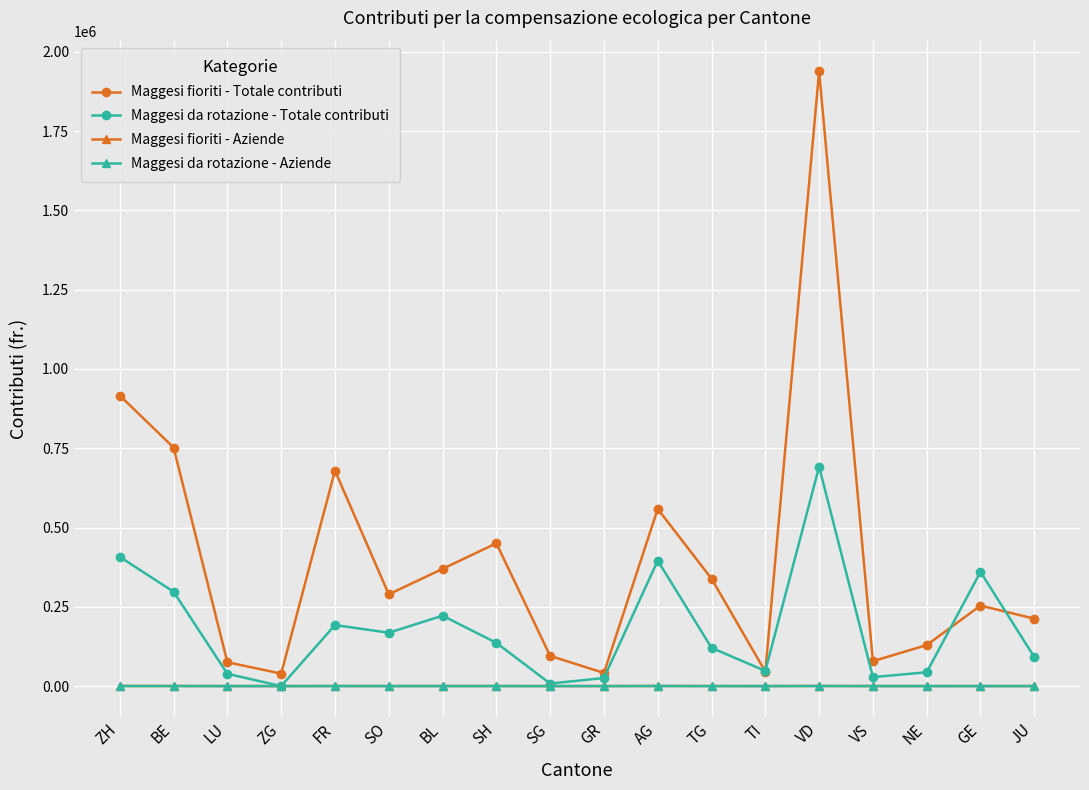

Which series has the widest spread of values?

Maggesi fioriti - Totale contributi